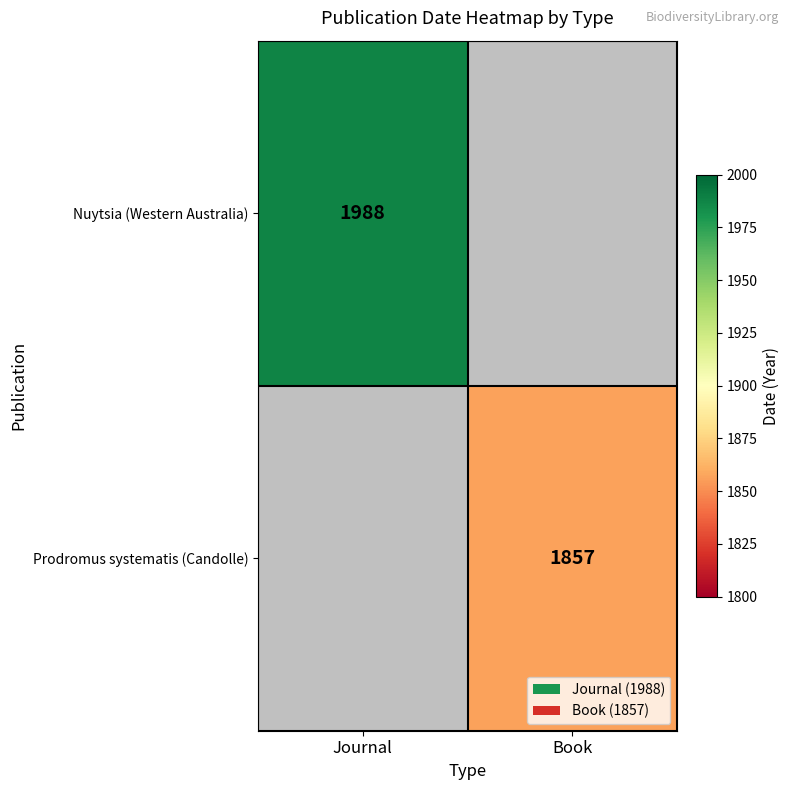

The Nuytsia (Western Australia) series shows 1243 at Journal. True or false?

False